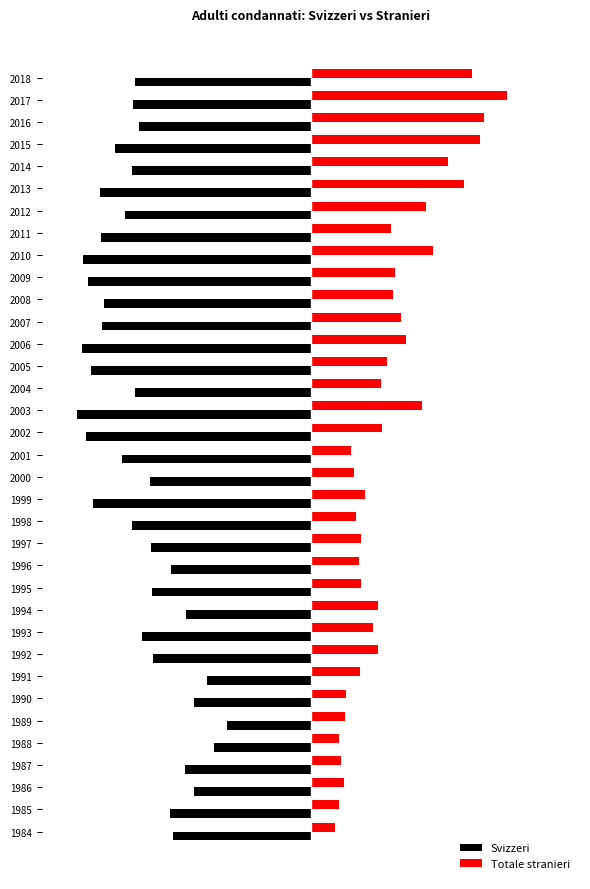

What is the value of the Totale stranieri bar at the 23rd from the left?

103